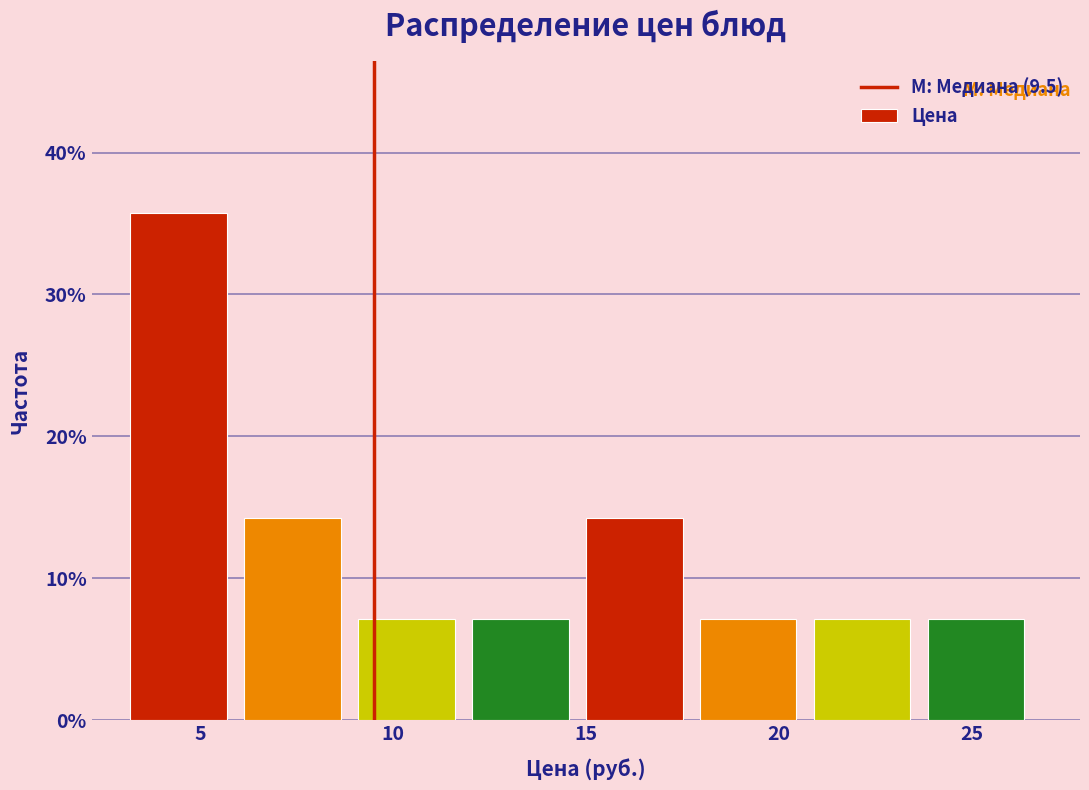

Over which range of the x-axis is the bar tallest?

3 to 6